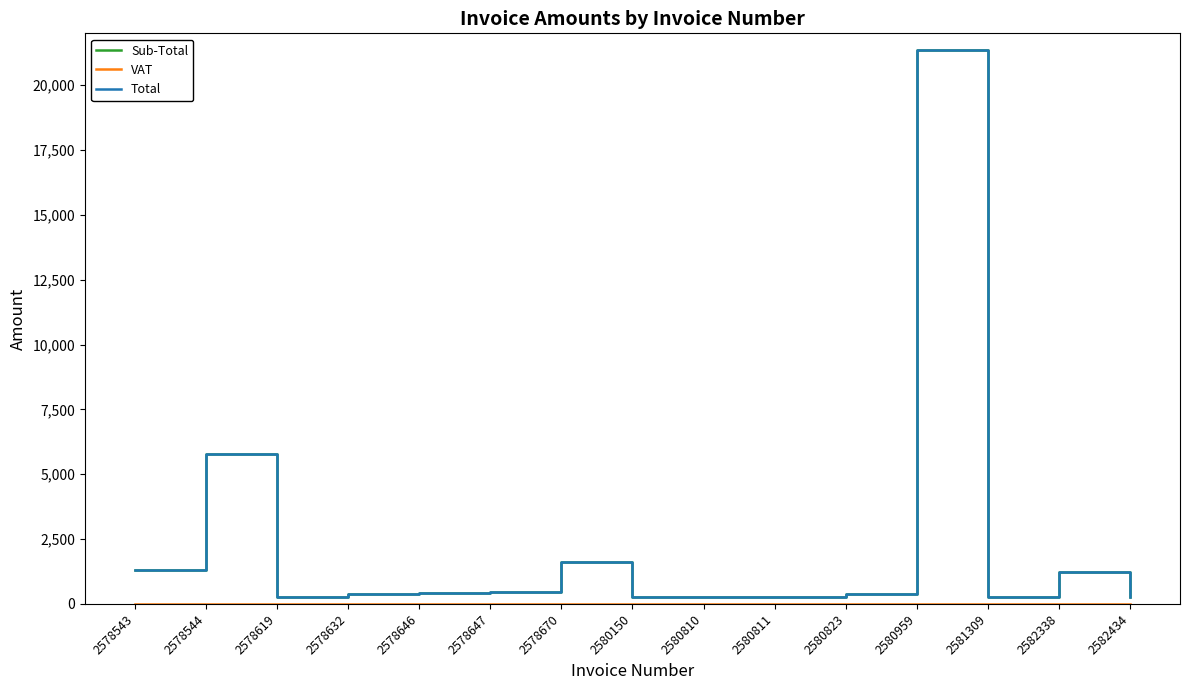

The value of Total at 2580811 is 171.6. True or false?

False